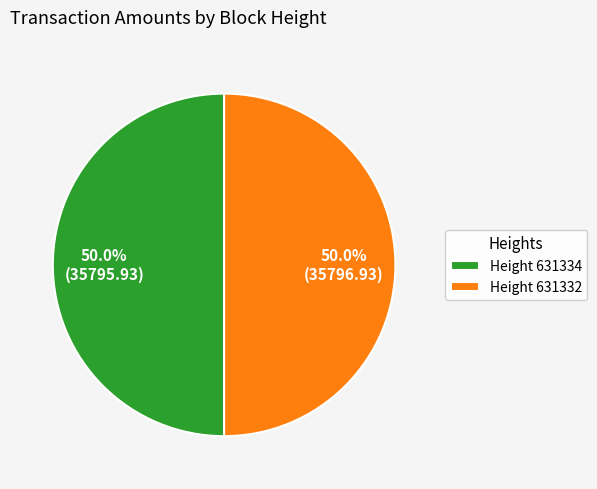

How much of the chart is everything except Height 631332?

50.0%